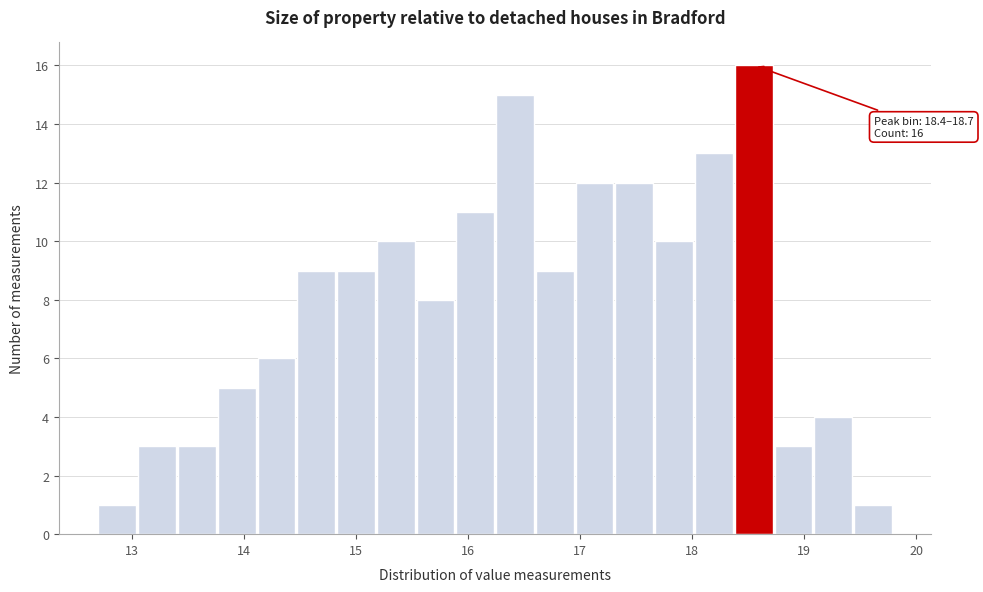

Around what value on the x-axis is the tallest bar? Give the approximate position of its centre, as read against the axis.

18.5